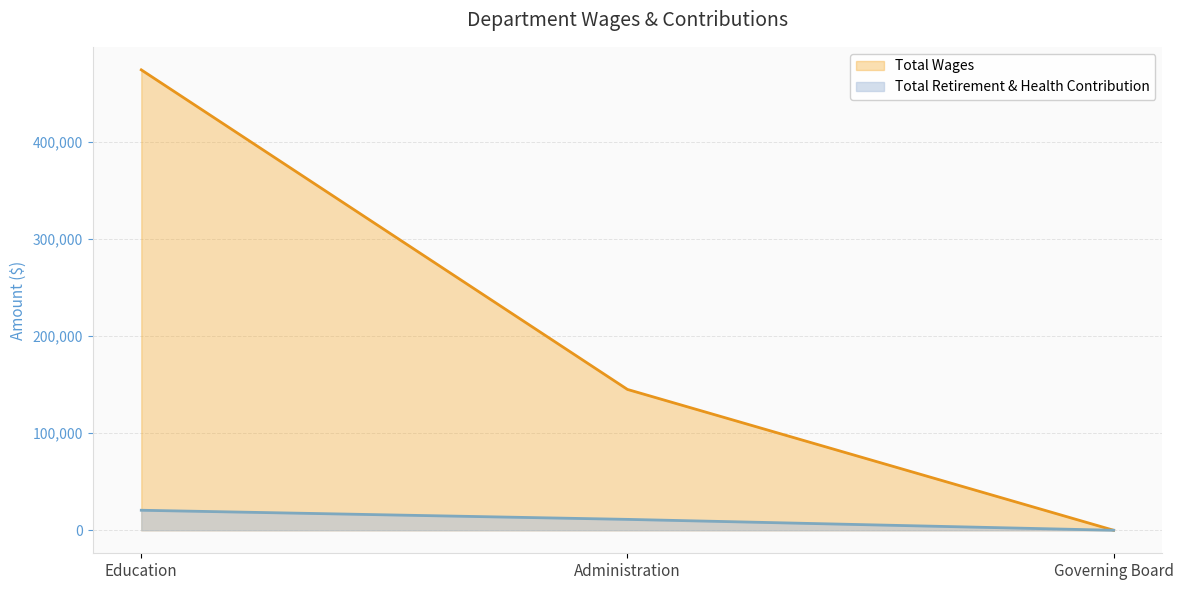

How many values in Total Wages are above zero?

2